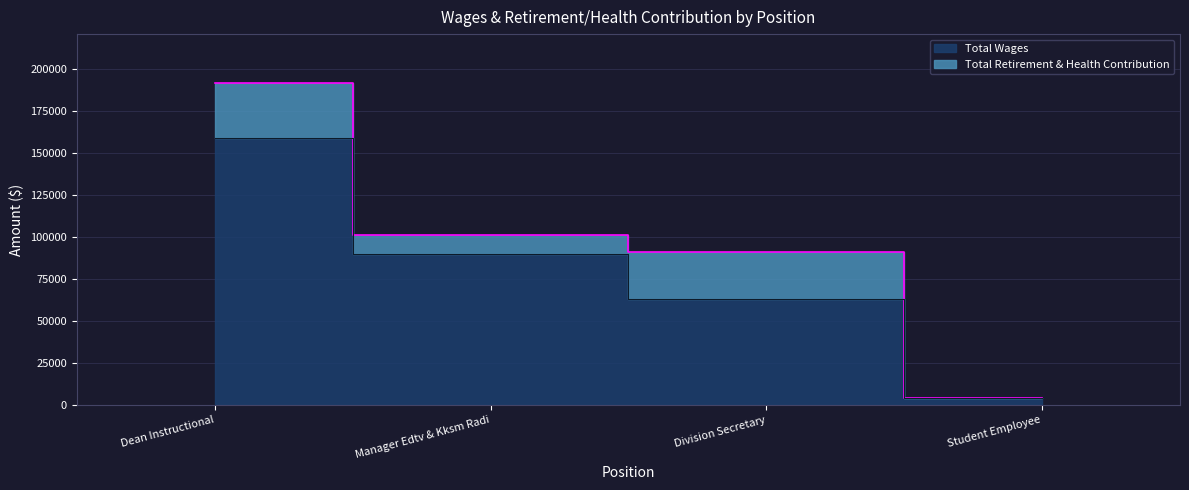

What is the maximum value shown in the chart?

159148